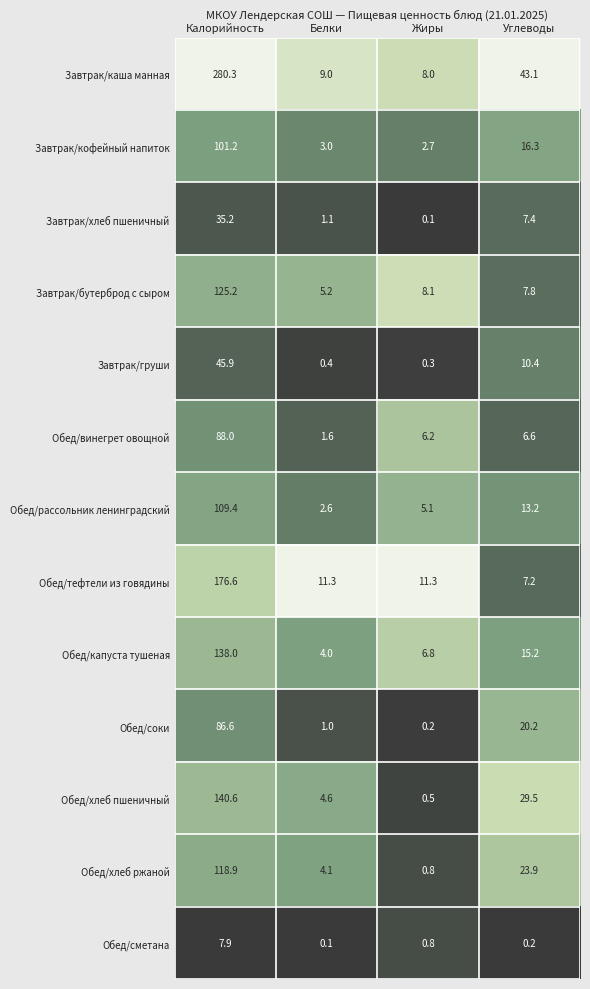

Rank the series by their maximum value, from highest to lowest.

Завтрак/каша манная, Обед/тефтели из говядины, Обед/хлеб пшеничный, Обед/капуста тушеная, Завтрак/бутерброд с сыром, Обед/хлеб ржаной, Обед/рассольник ленинградский, Завтрак/кофейный напиток, Обед/винегрет овощной, Обед/соки, Завтрак/груши, Завтрак/хлеб пшеничный, Обед/сметана